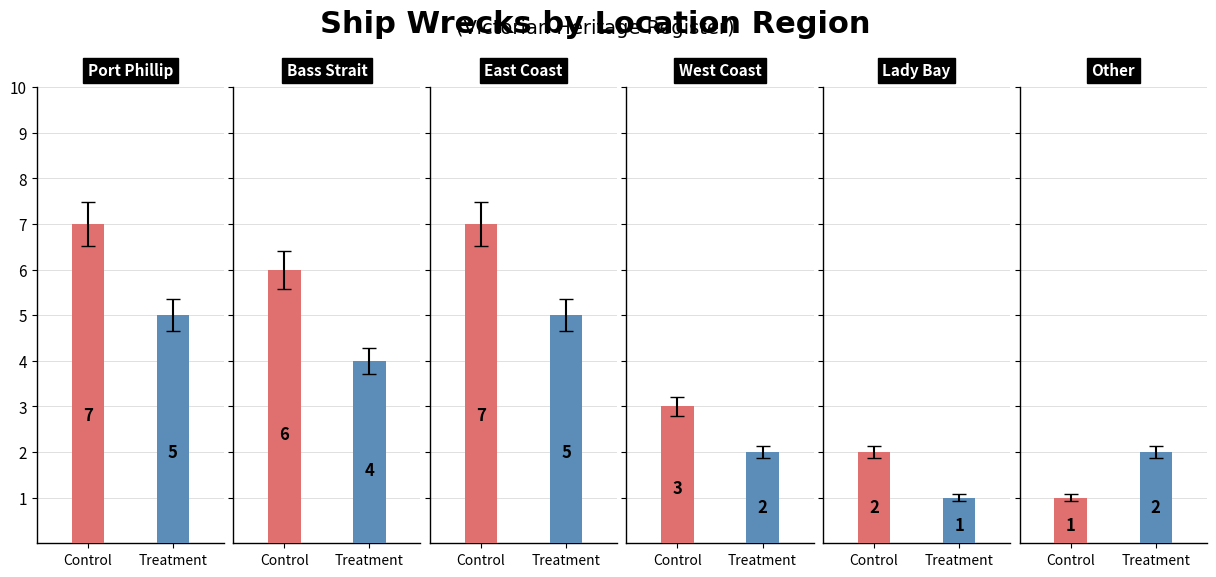

Approximately how many times larger is the value at 0 compared to 5?

7.0